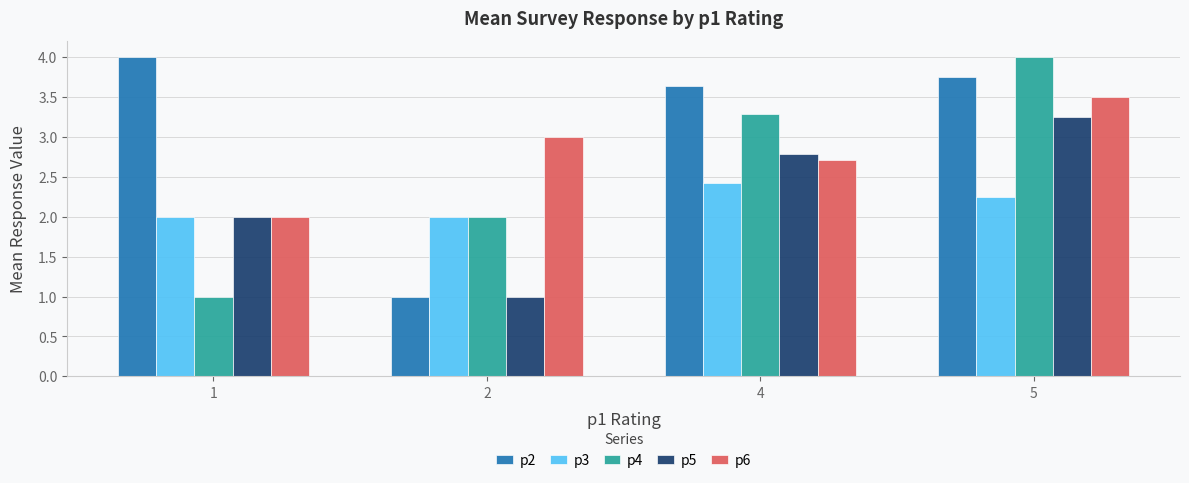

What is the total value across all series at 5?

16.8